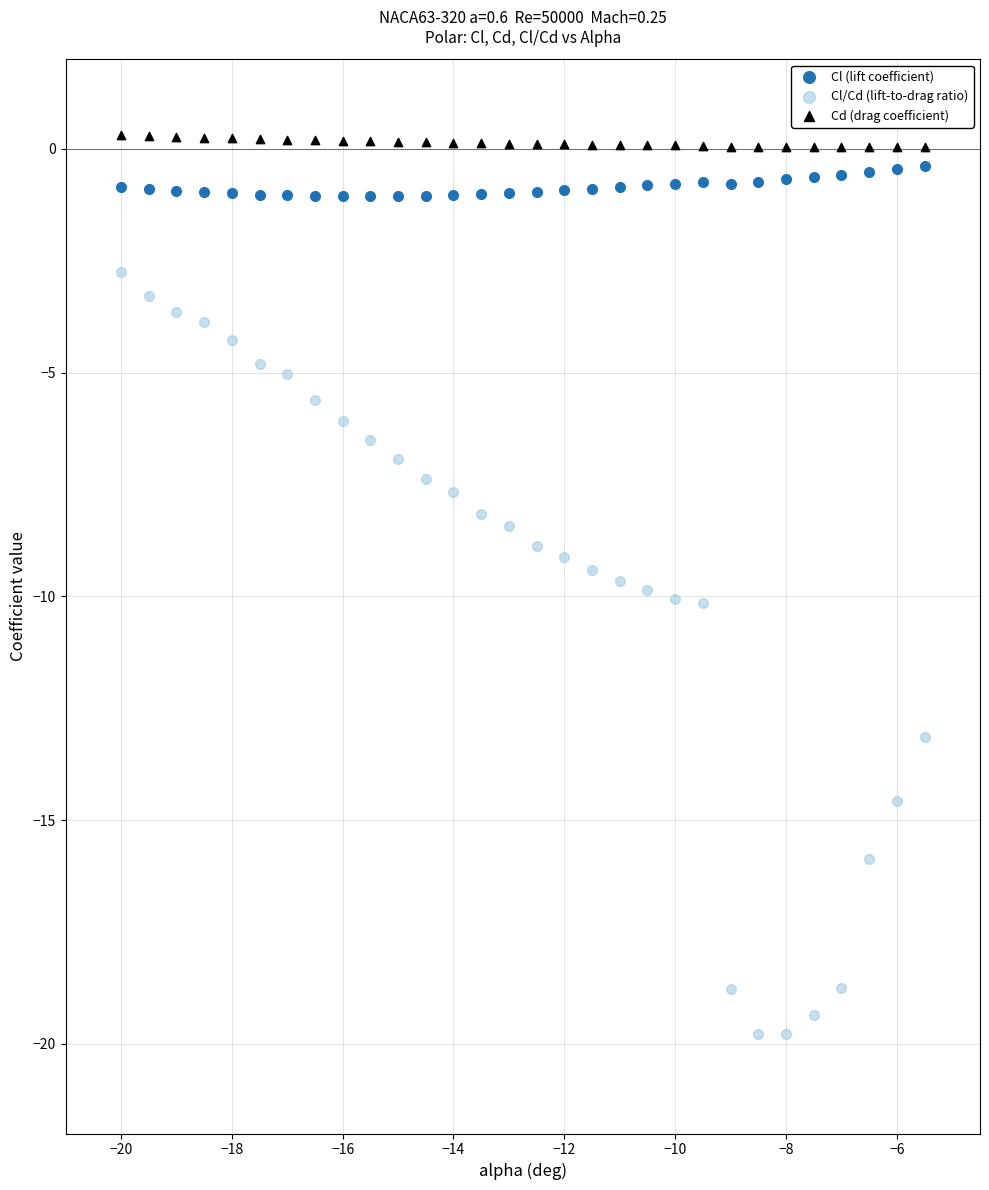

Which series contains the highest Y value?

Cd (drag coefficient)